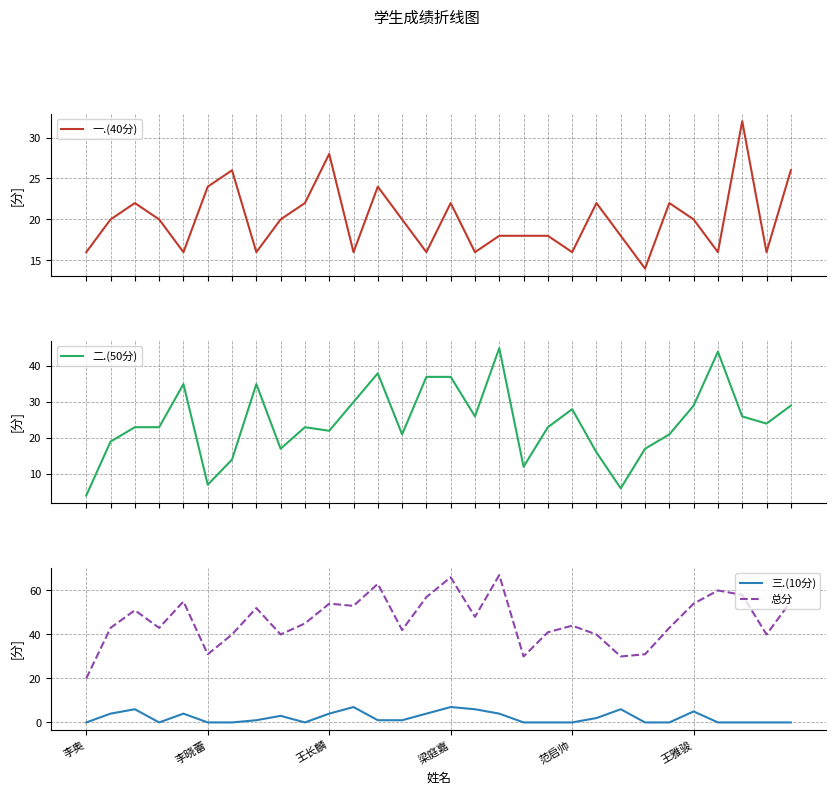

True or false: 总分 and 三.(10分) cross at least once.

False